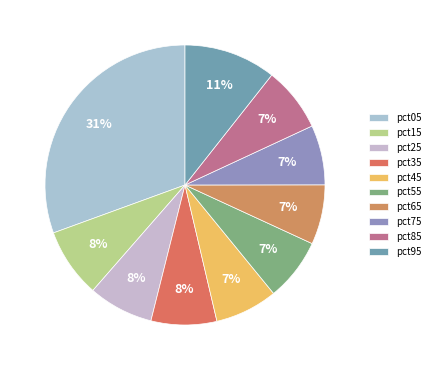

Is pct15 the majority of the pie?

No